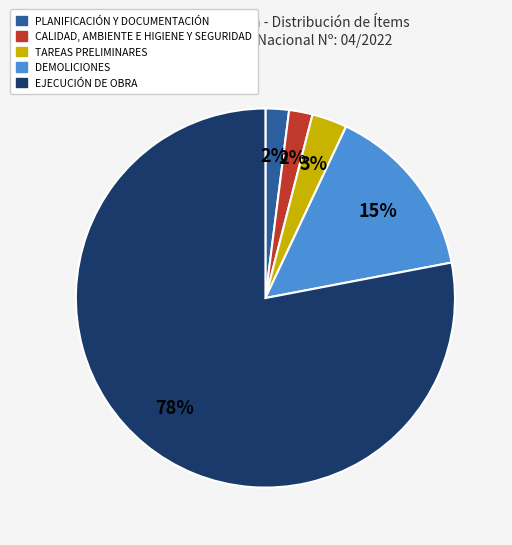

Approximately how many times larger is the value at PLANIFICACIÓN Y DOCUMENTACIÓN compared to CALIDAD, AMBIENTE E HIGIENE Y SEGURIDAD?

1.0